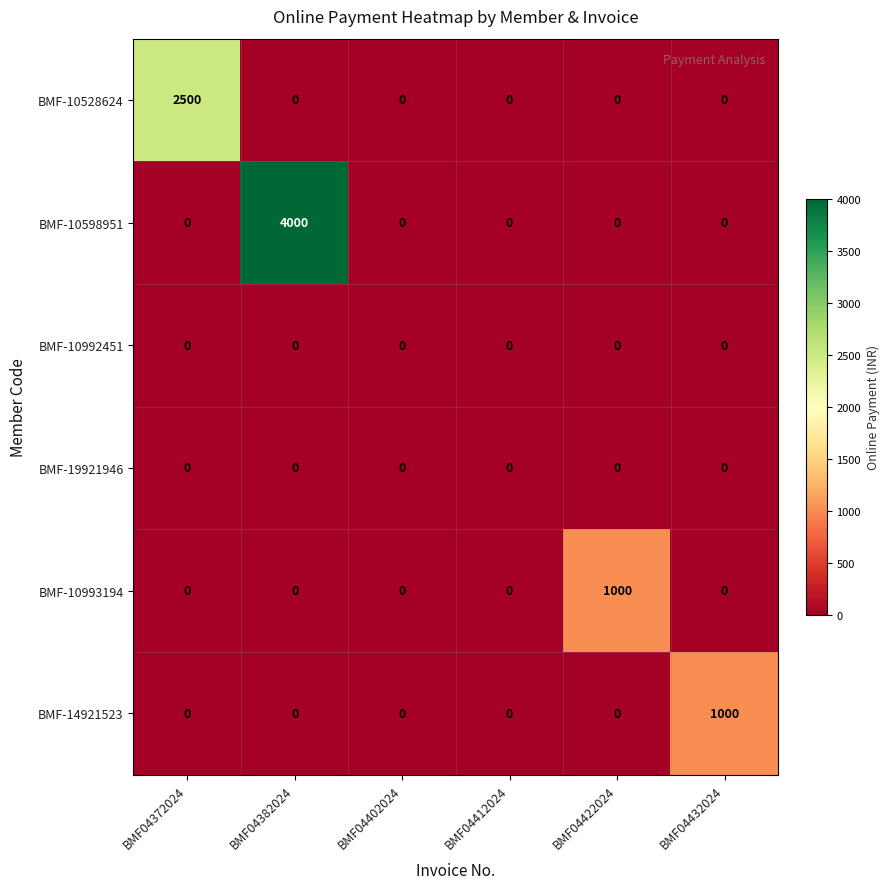

At which category is the sum across all series the highest?

BMF04382024